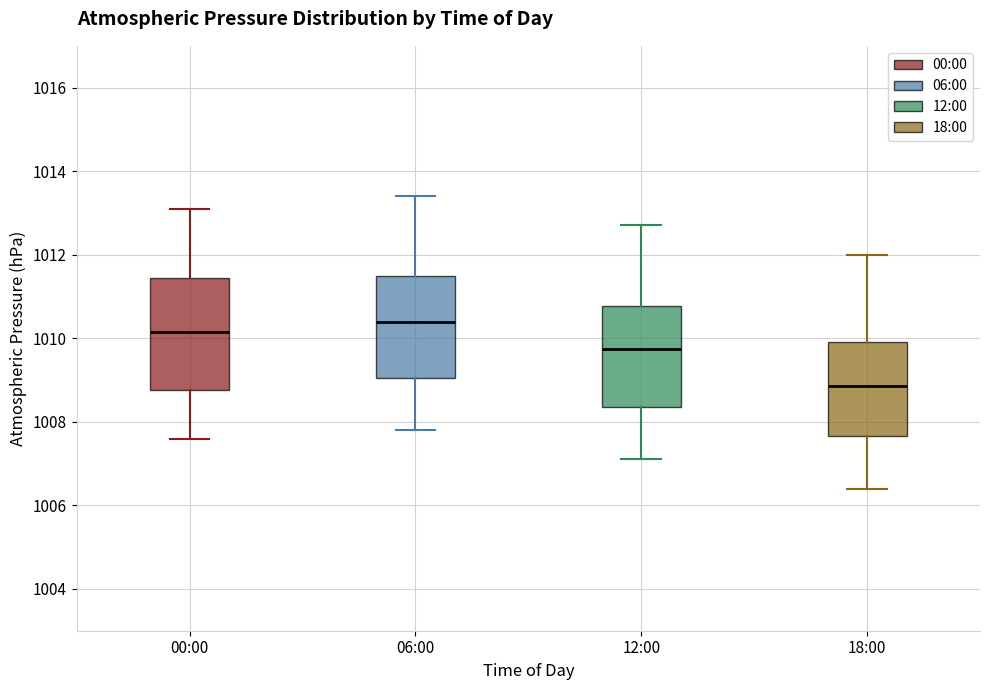

Reading left to right, transcribe this box plot: for each box, give where its median line is, the range the box spans, and where its two whiskers end, as read against the y-axis. The values are not printed on the chart, so give them approximately, as read against the axis.

00:00: median 1010.2, box 1008.8 to 1011.4, whiskers 1007.6 to 1013.2
06:00: median 1010.4, box 1009.0 to 1011.6, whiskers 1007.8 to 1013.4
12:00: median 1009.8, box 1008.4 to 1010.8, whiskers 1007.2 to 1012.8
18:00: median 1008.8, box 1007.6 to 1010.0, whiskers 1006.4 to 1012.0